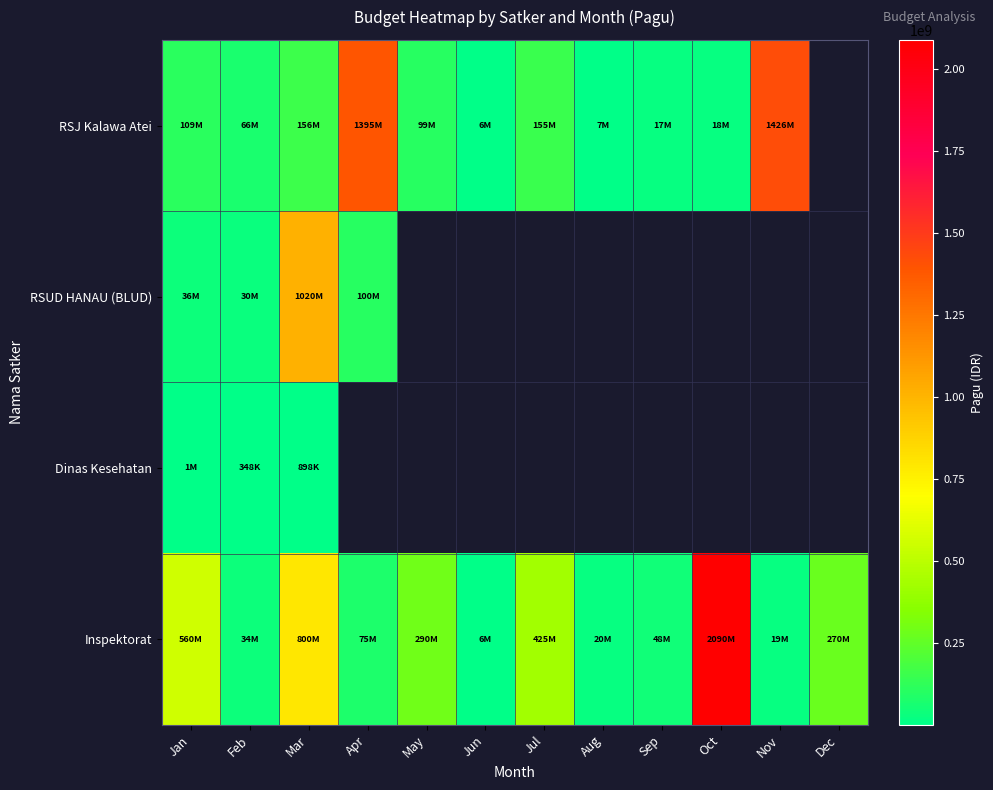

At which label does Inspektorat first exceed 270000000?

Jan